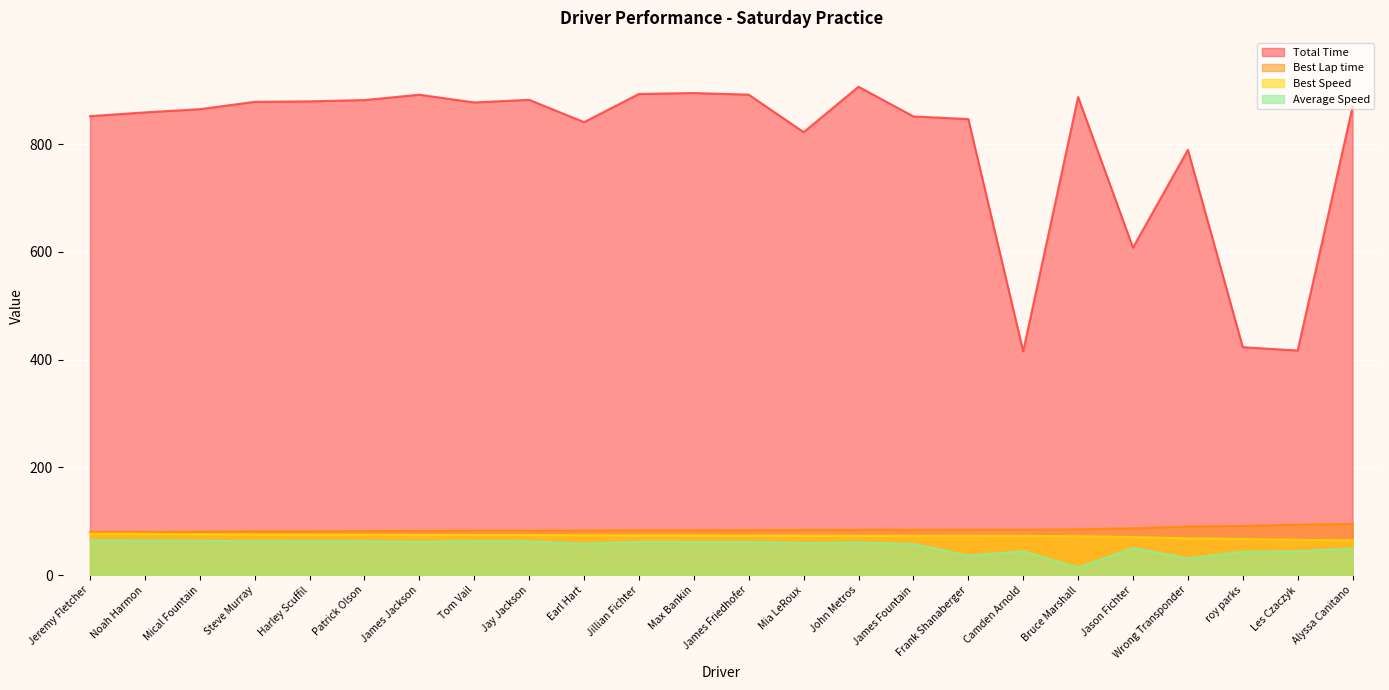

True or false: Average Speed and Total Time intersect in this chart.

False